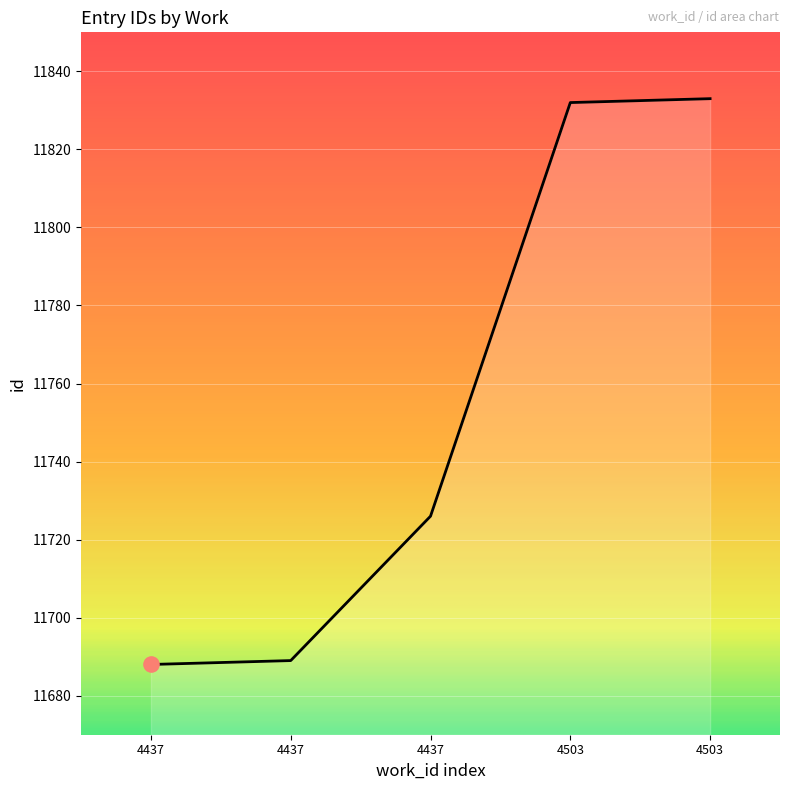

What is the change in value from 4437 to 4503?

+144